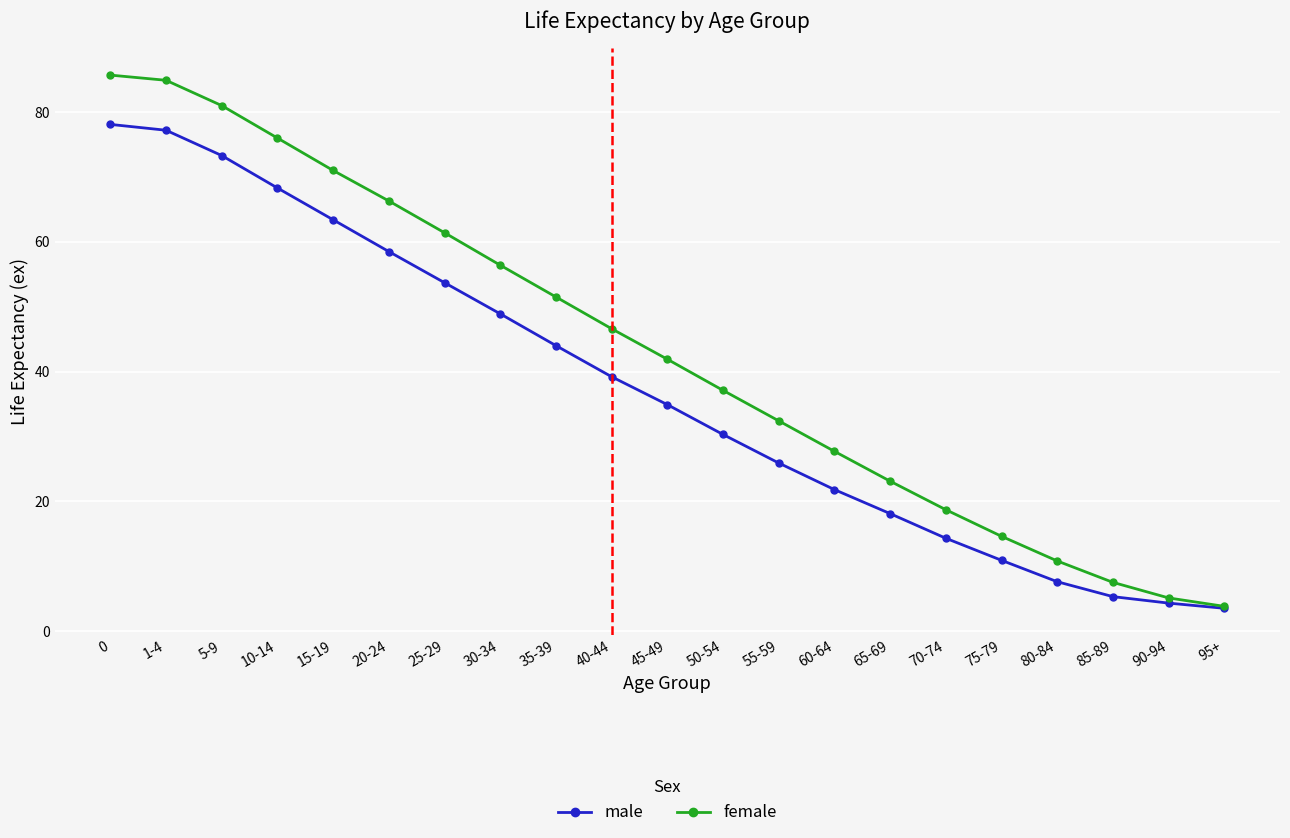

What is the minimum value shown in the chart?

3.5